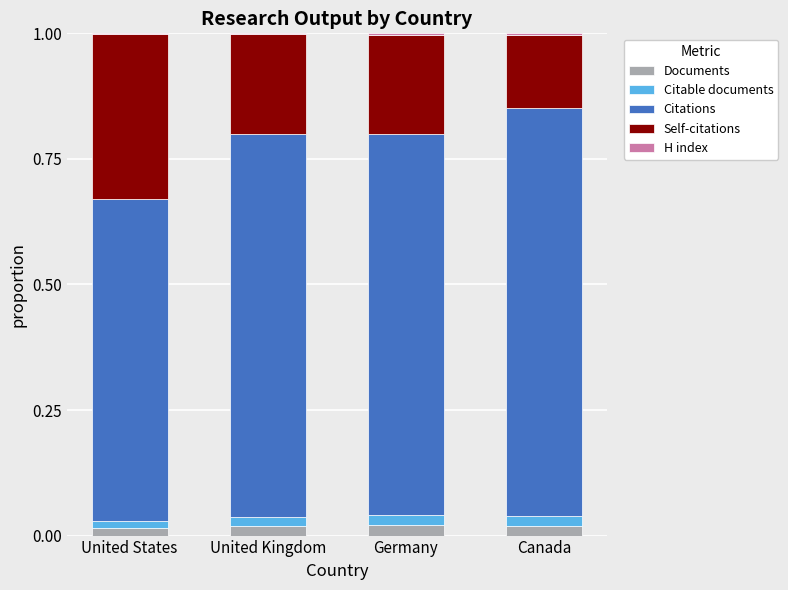

Does the chart contain stacked bars?

Yes